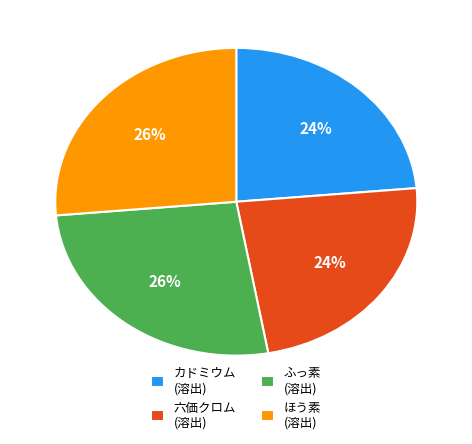

Approximately how many times larger is the value at ふっ素 (溶出) compared to ほう素 (溶出)?

1.0